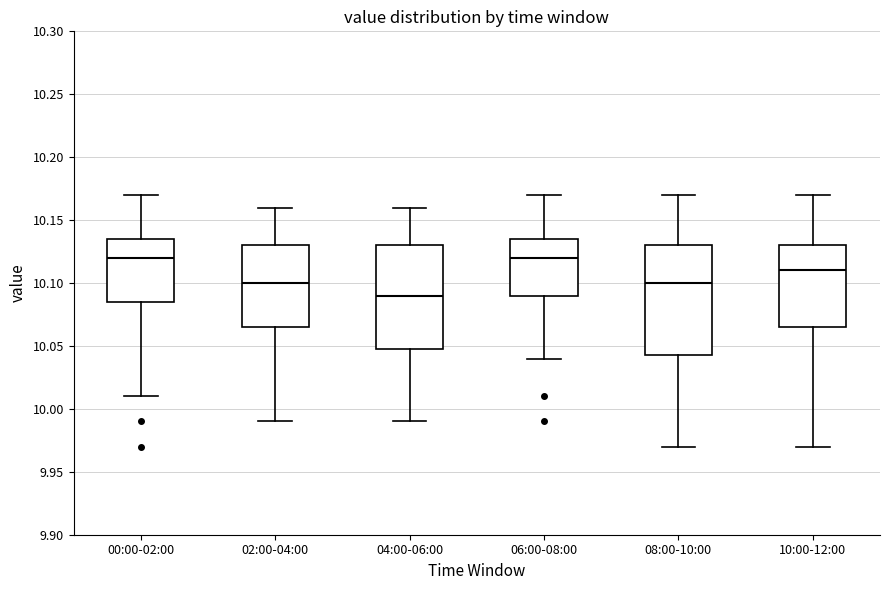

Reading left to right, read every box against the y-axis: the position of its median line, the range the box covers, and the ends of its whiskers. The values are not printed on the chart, so give them approximately, as read against the axis.

00:00-02:00: median 10.120, box 10.085 to 10.135, whiskers 10.010 to 10.170
02:00-04:00: median 10.100, box 10.065 to 10.130, whiskers 9.990 to 10.160
04:00-06:00: median 10.090, box 10.050 to 10.130, whiskers 9.990 to 10.160
06:00-08:00: median 10.120, box 10.090 to 10.135, whiskers 10.040 to 10.170
08:00-10:00: median 10.100, box 10.045 to 10.130, whiskers 9.970 to 10.170
10:00-12:00: median 10.110, box 10.065 to 10.130, whiskers 9.970 to 10.170